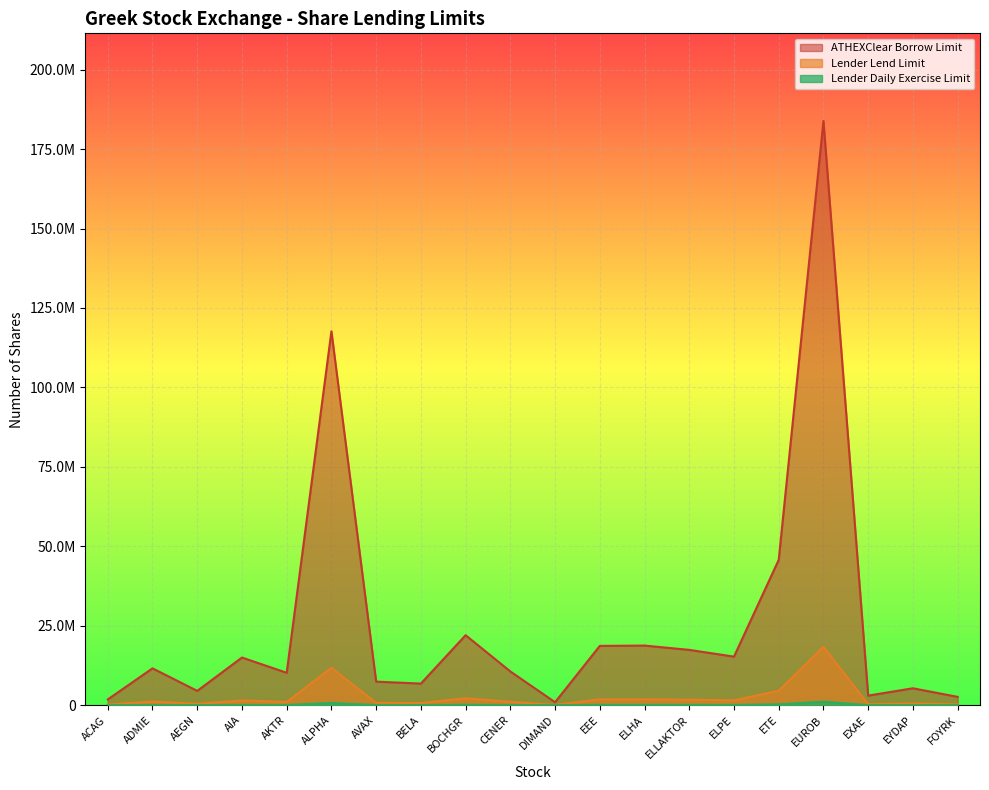

How many series are shown in this chart?

3